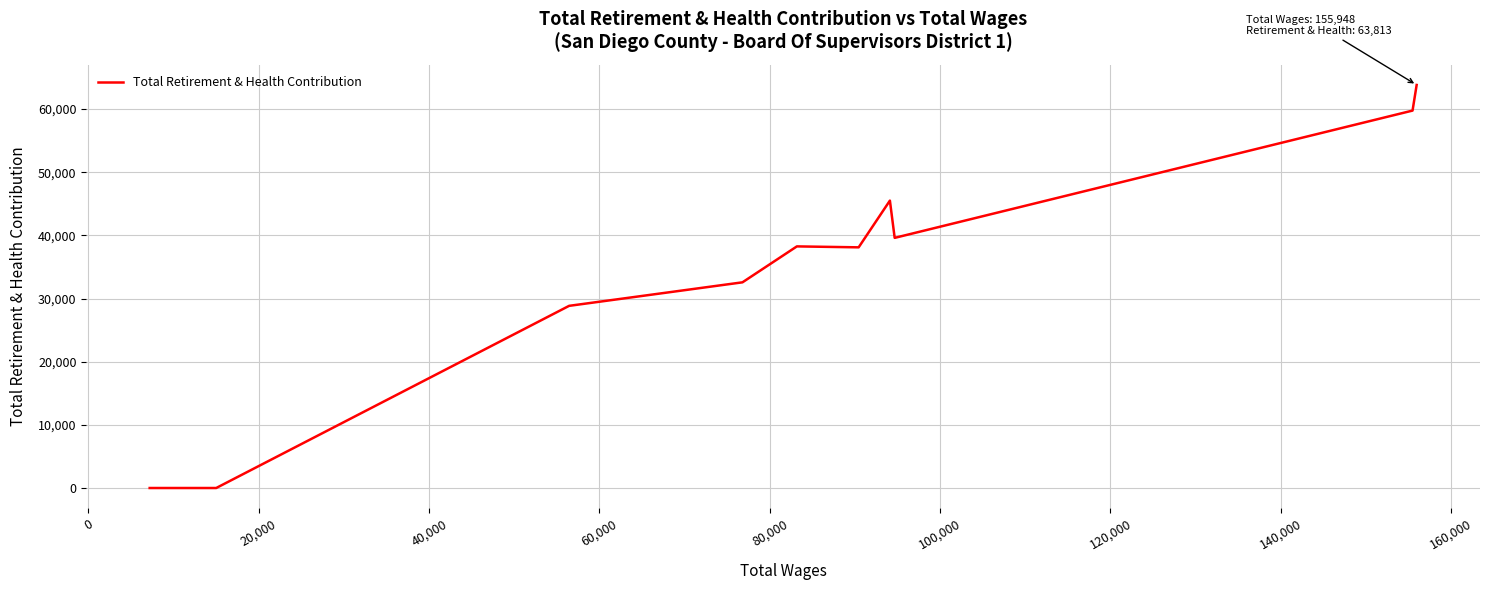

What is the maximum value shown in the chart?

63813